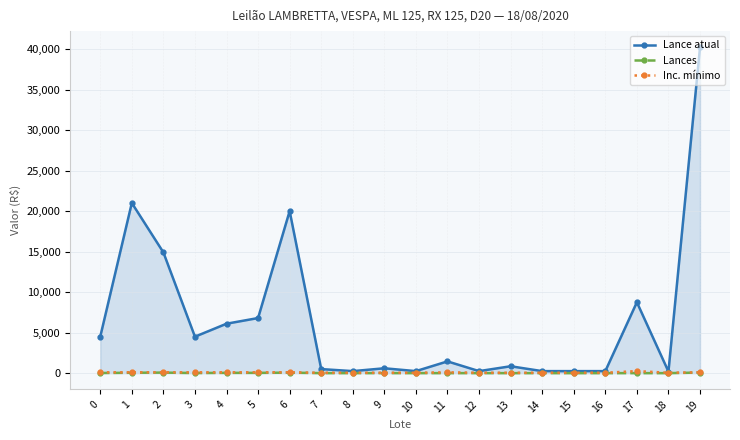

True or false: Lance atual has more than 0 points higher than both neighbors.

True